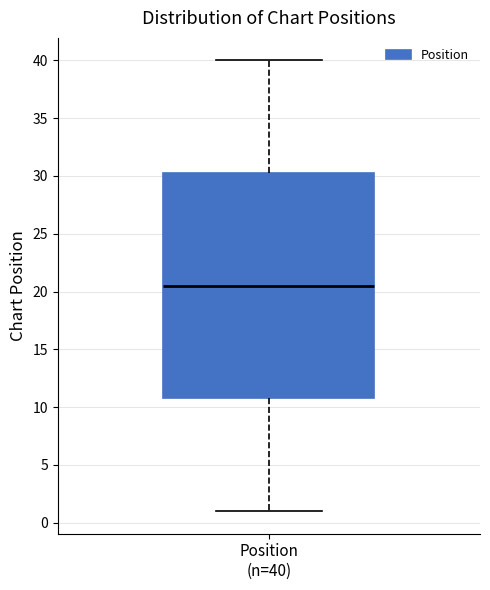

Where does the upper whisker of the box for Position (n=40) end on the y-axis? The values are not printed on the chart, so give them approximately, as read against the axis.

40.0